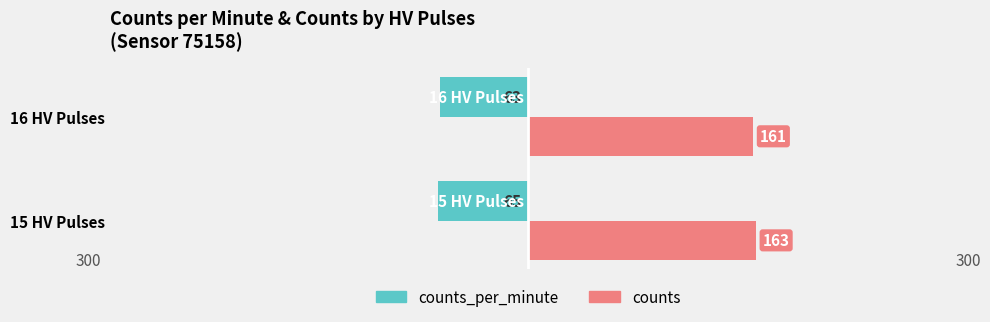

What is the sum of all counts_per_minute values?

-128